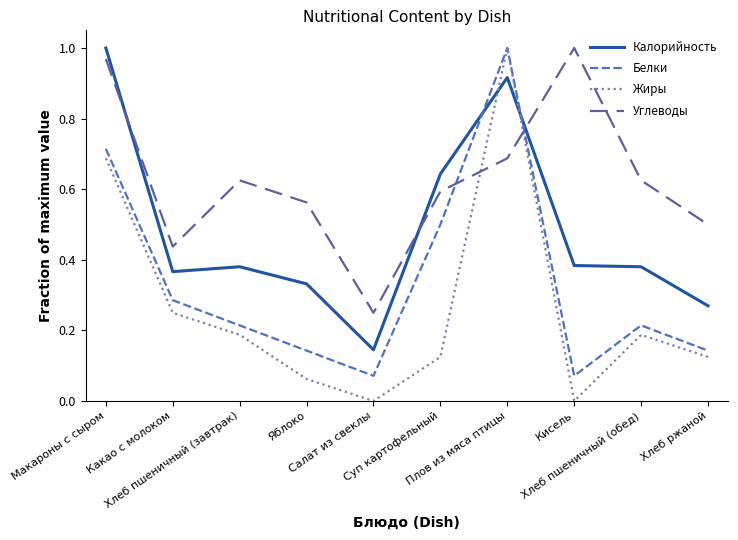

Between which two adjacent categories do Калорийность and Углеводы first intersect?

Макароны с сыром and Какао с молоком